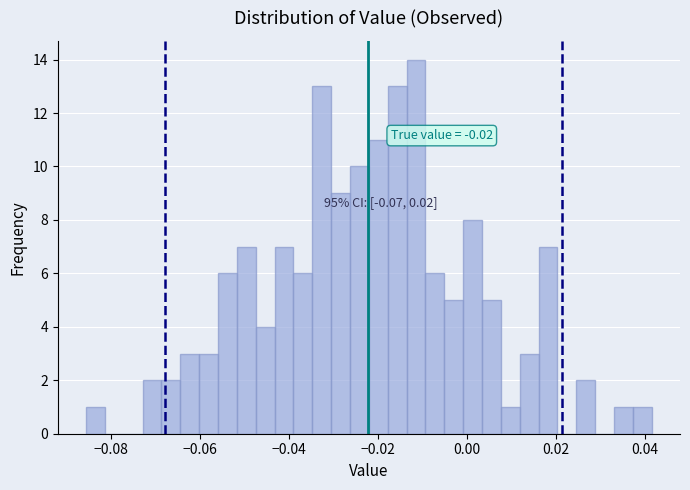

Around what value on the x-axis is the tallest bar? Give the approximate position of its centre, as read against the axis.

-0.012